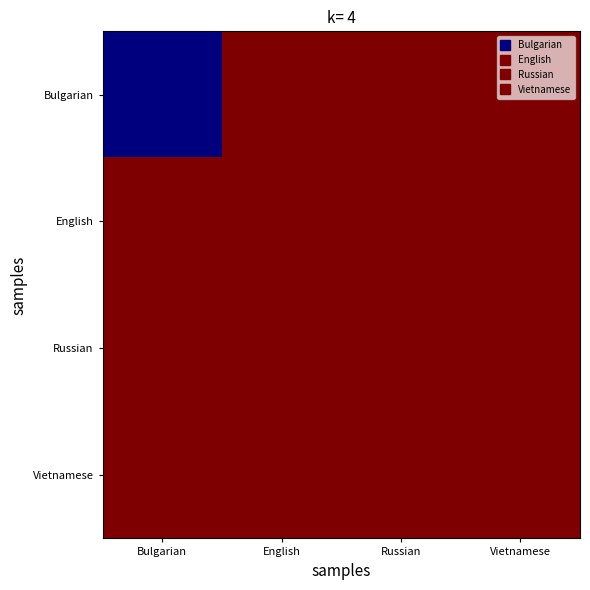

Rank the series at English from lowest to highest value.

Bulgarian, English, Russian, Vietnamese